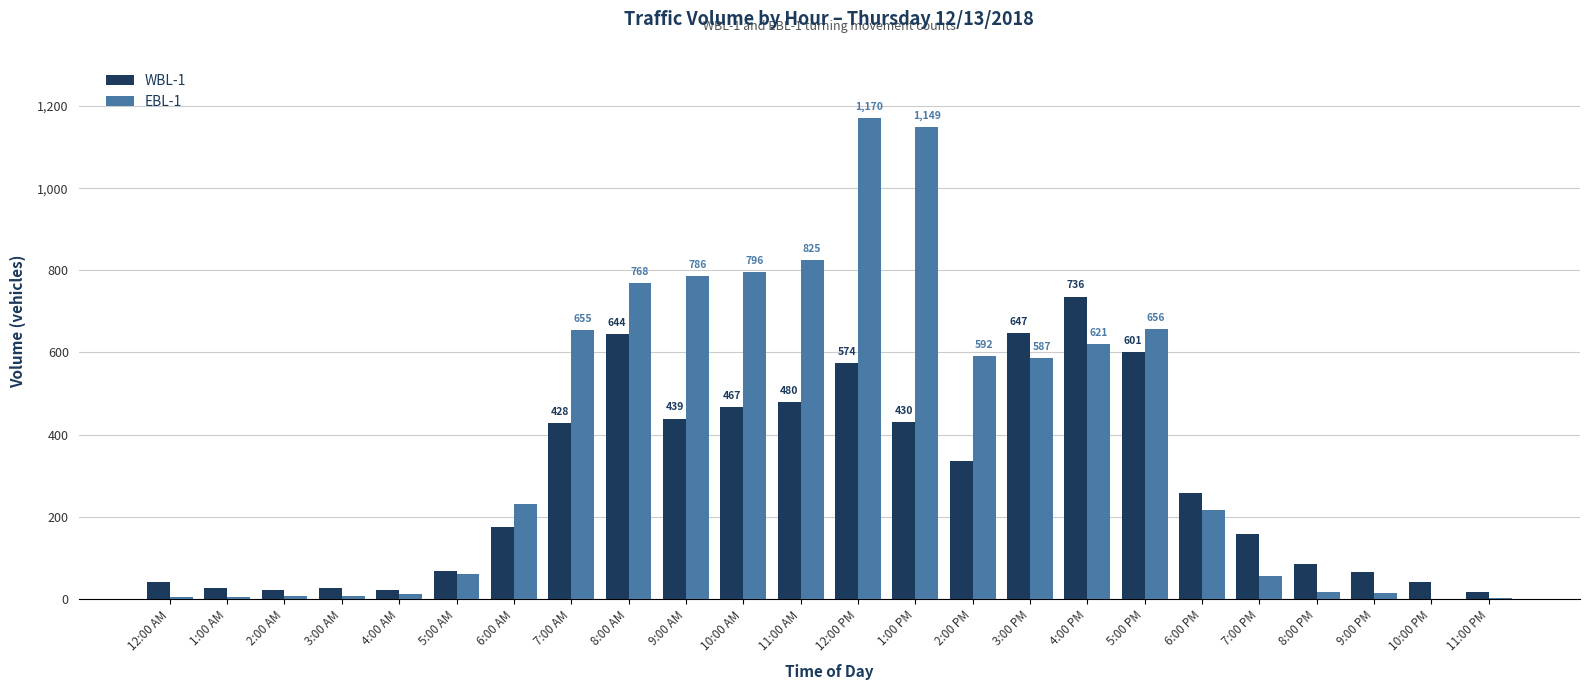

Between 1:00 PM and 10:00 PM, which series saw the biggest shift?

EBL-1